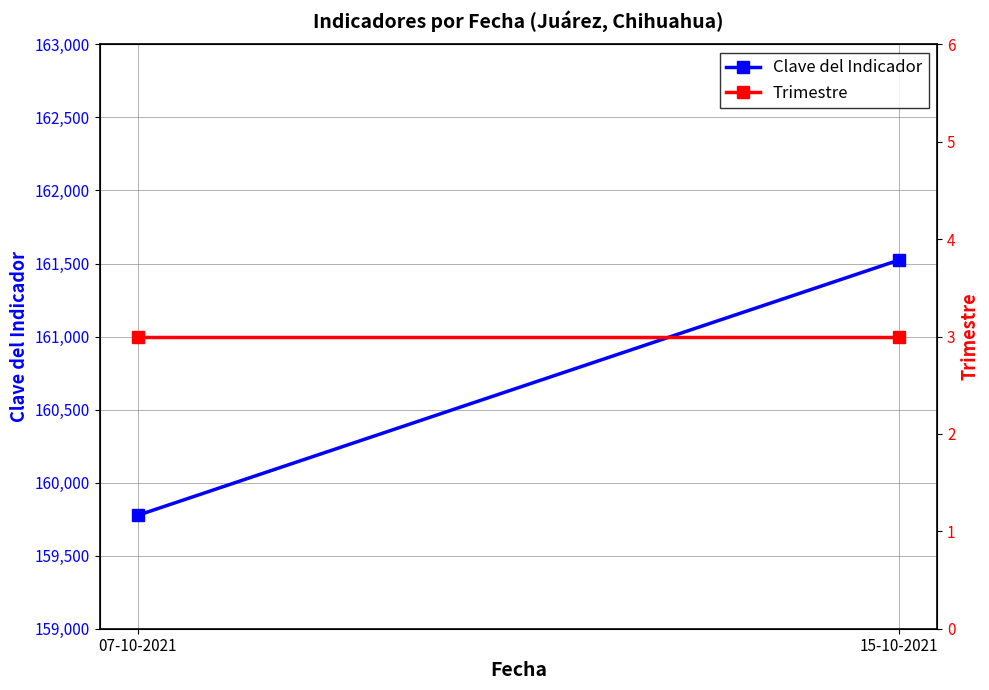

What is the difference between the maximum and minimum values in the Clave del Indicador series?

1748